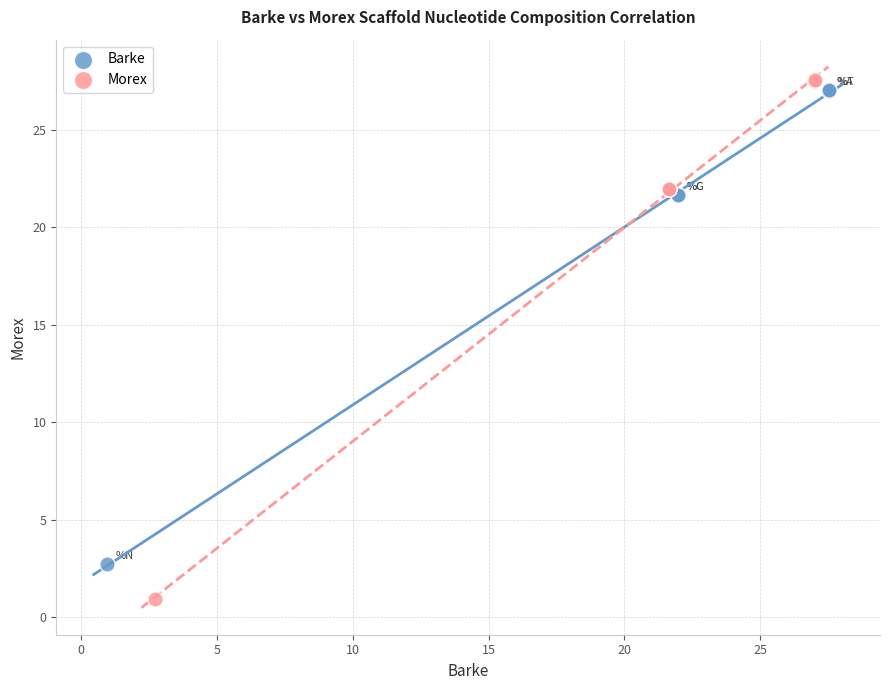

Which series contains the highest Y value?

Morex